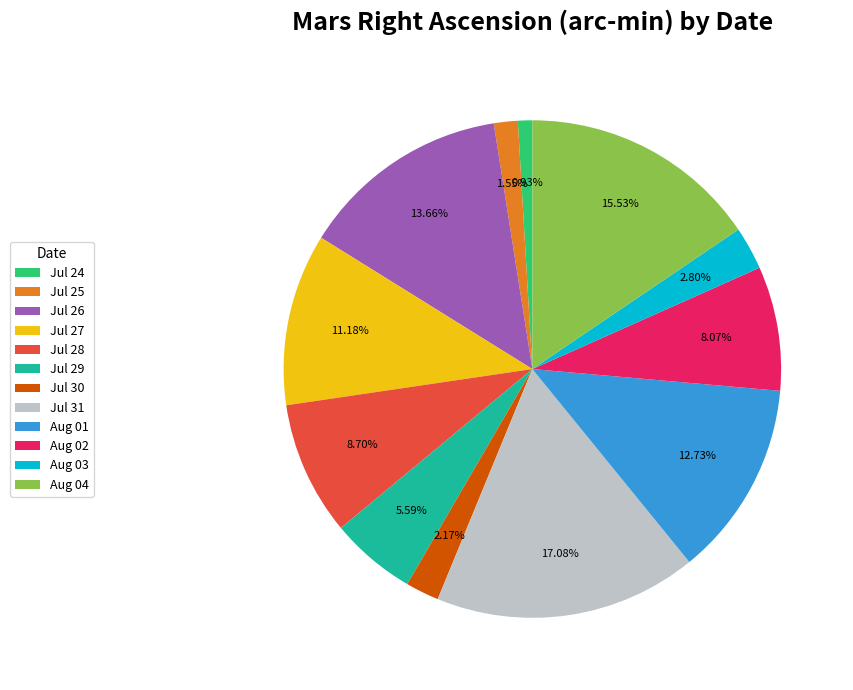

Is it true that Aug 04 is 2% of the pie?

False